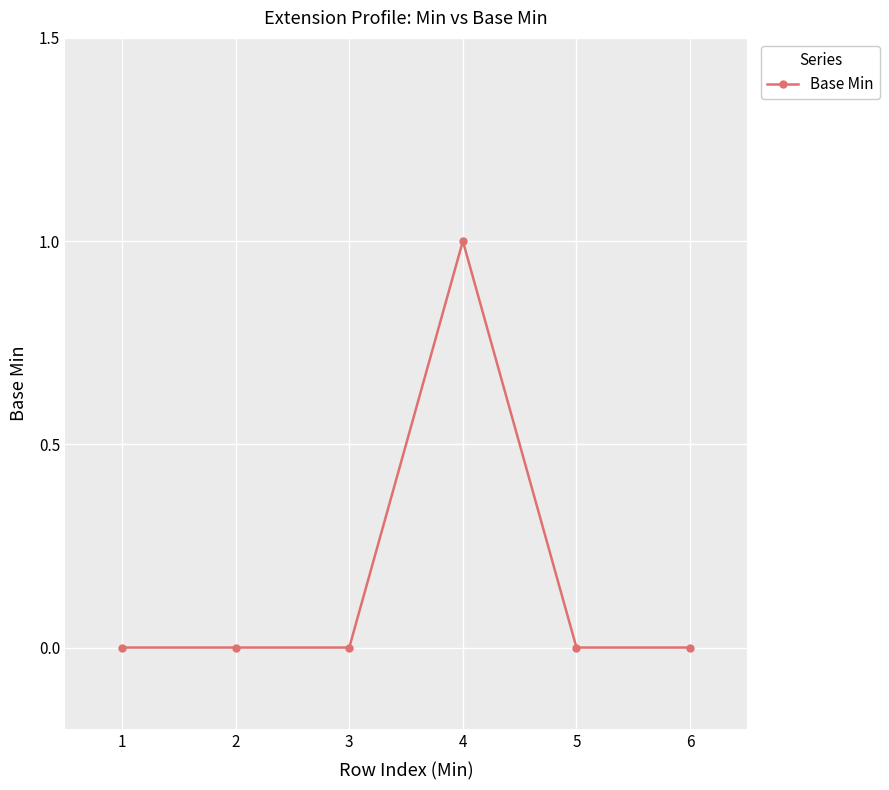

Between 6 and 4, which is larger?

4